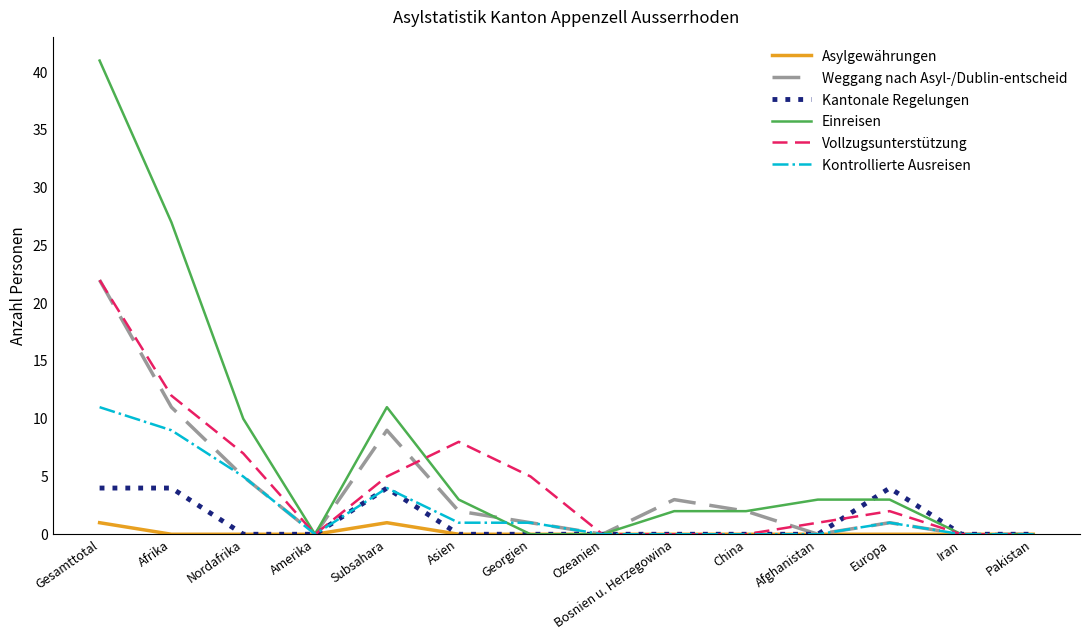

At how many categories does at least one series exceed 25?

2